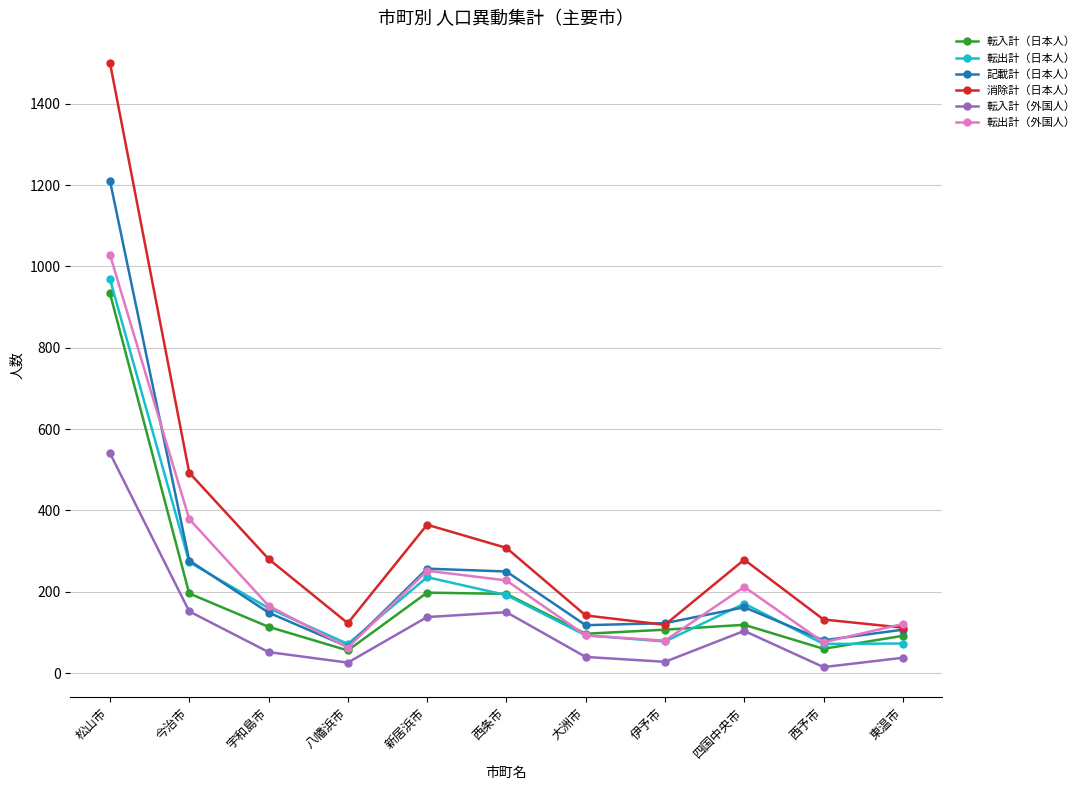

What is the lowest value of the 記載計（日本人） series?

65